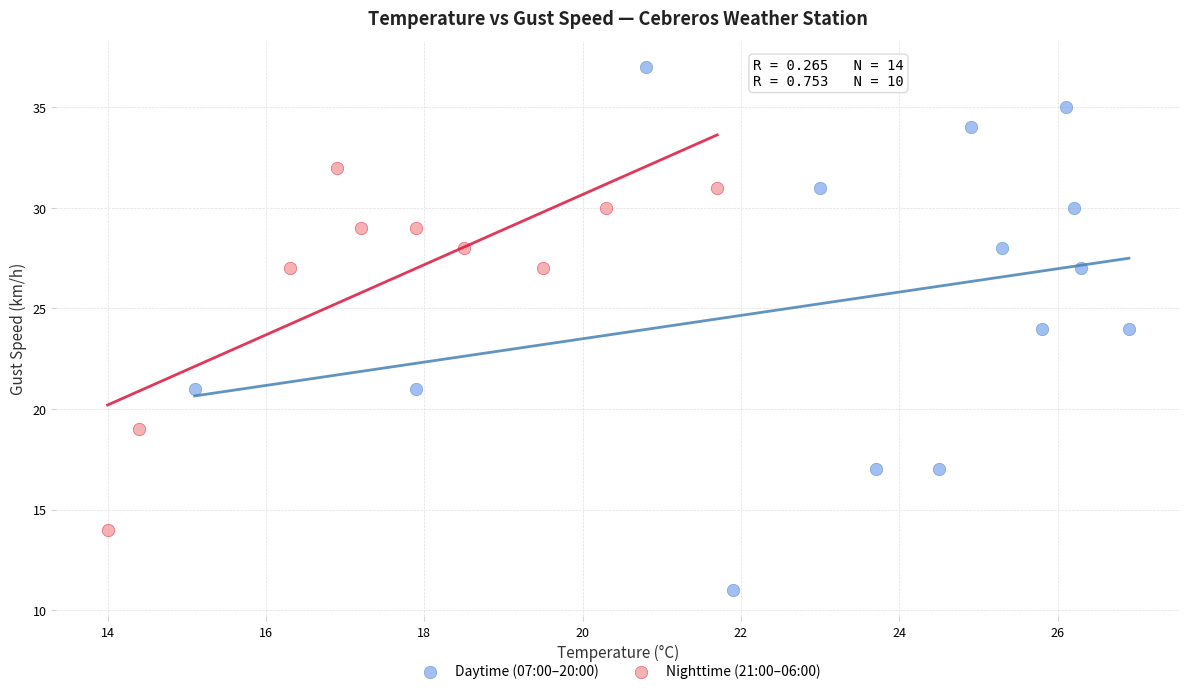

Which series reaches the minimum Y coordinate?

Daytime (07:00–20:00)